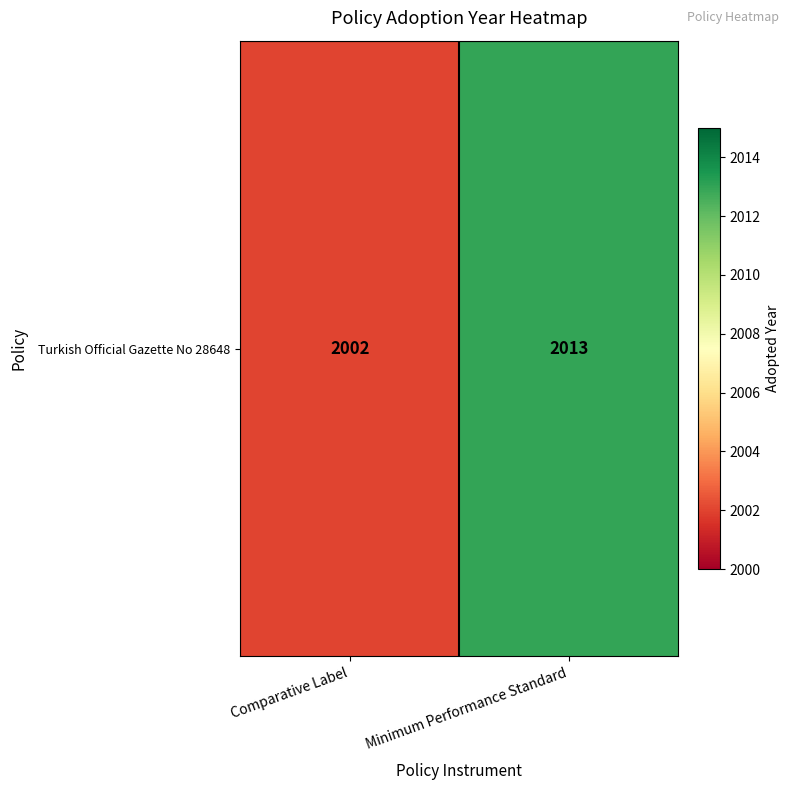

What is the sum of all values?

4015